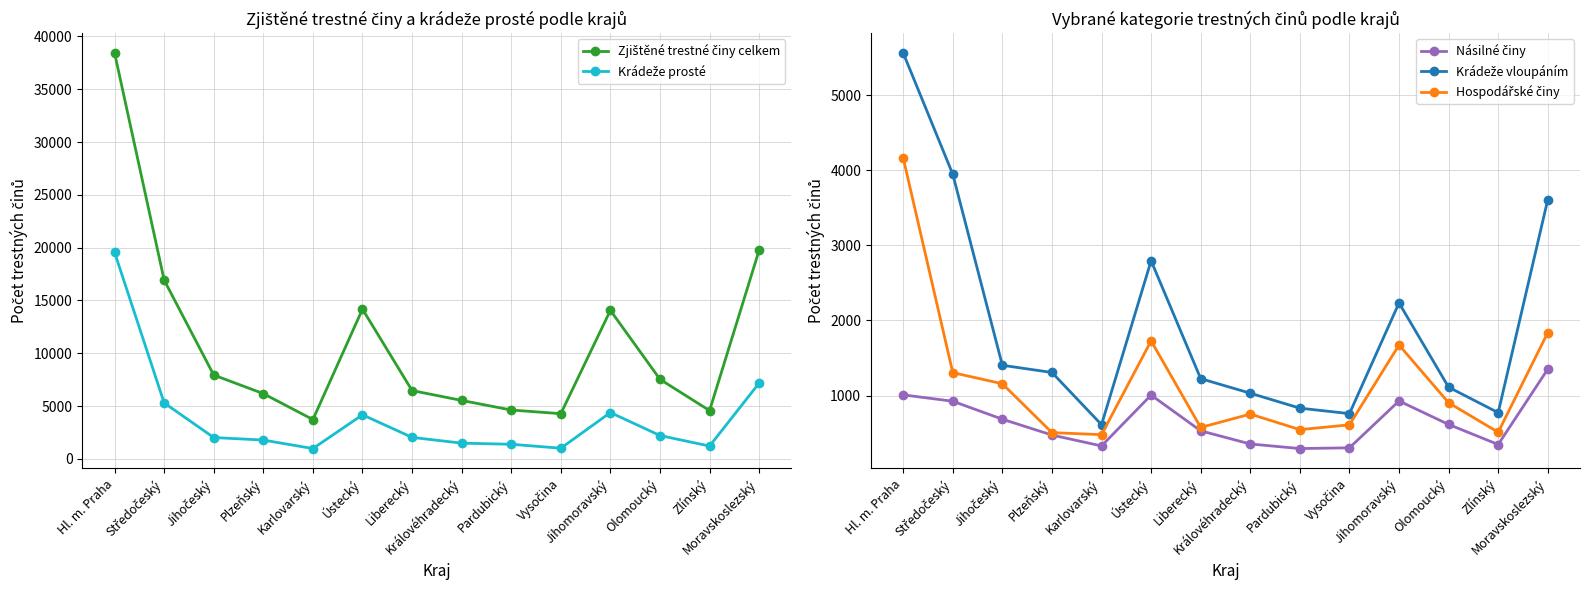

Where is the first local minimum for Hospodářské činy?

Karlovarský